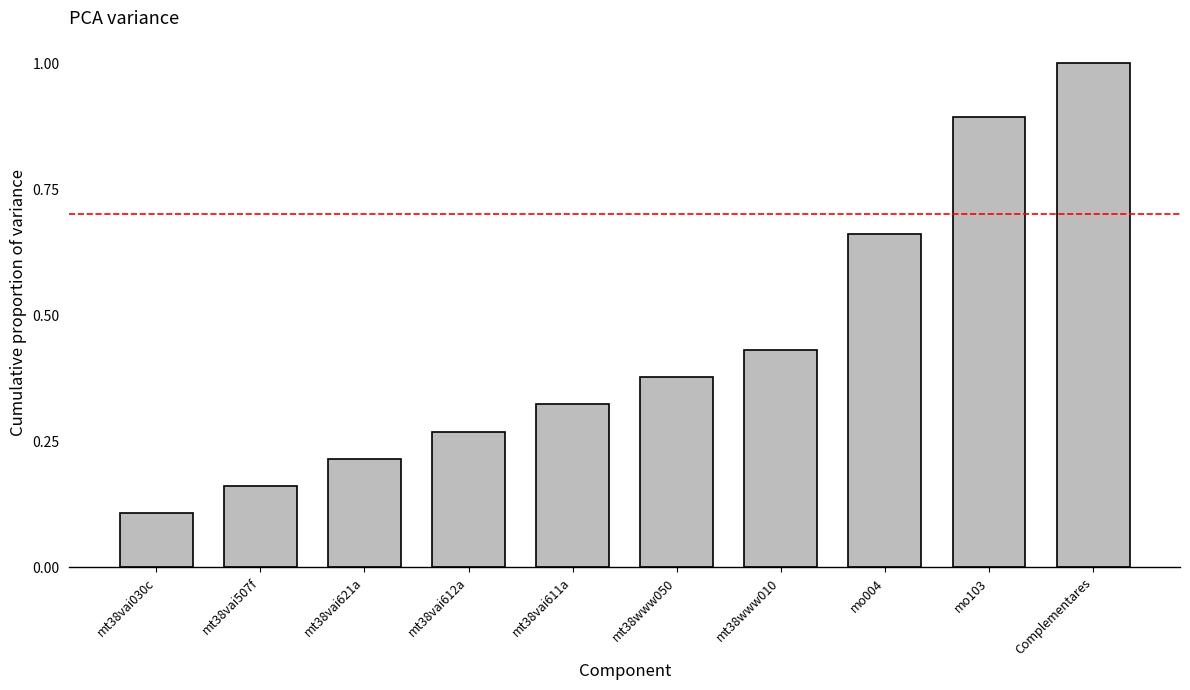

True or false: the data shows 0.1 at mt38vai030c.

True